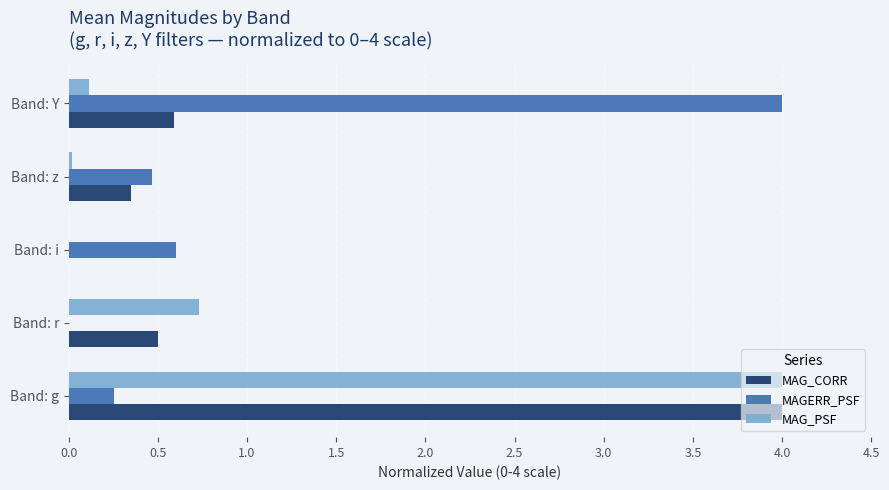

At which label is MAG_CORR closest to 1?

Band: Y